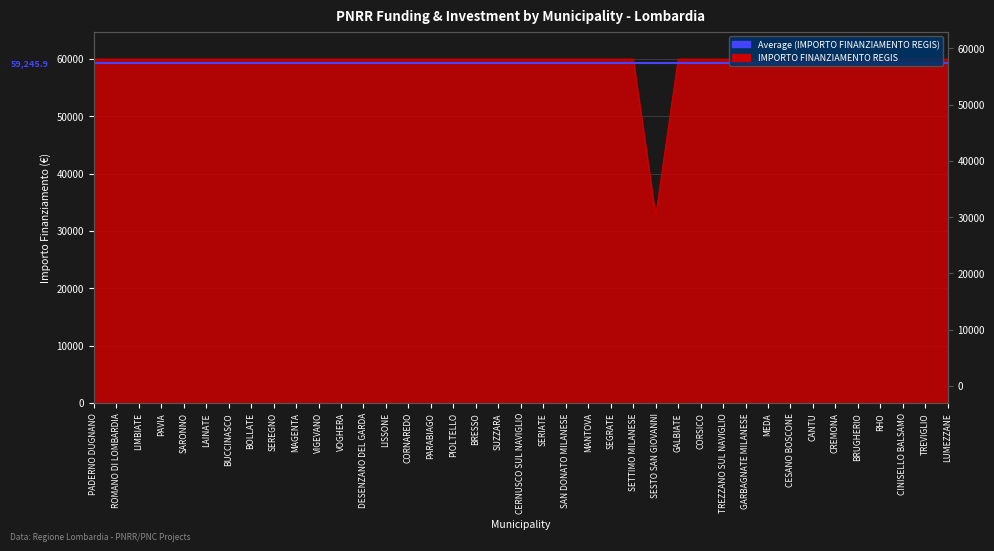

Approximately how many times larger is the value at CERNUSCO SUL NAVIGLIO compared to CORNAREDO?

1.0